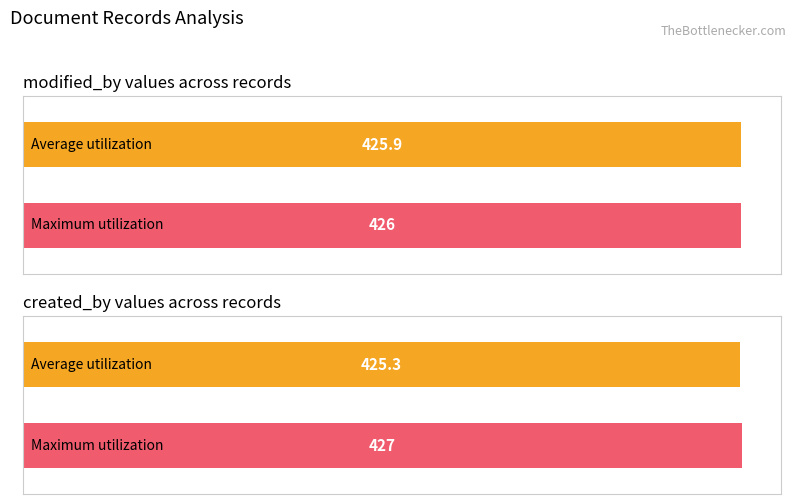

Rank the series by their maximum value, from lowest to highest.

modified_by, created_by